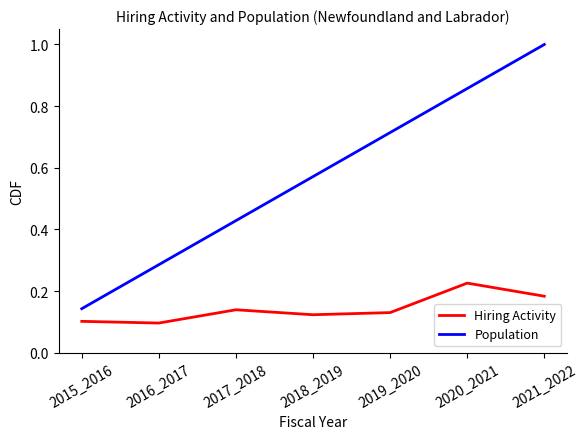

Which series changed the most between 2015_2016 and 2016_2017?

Population